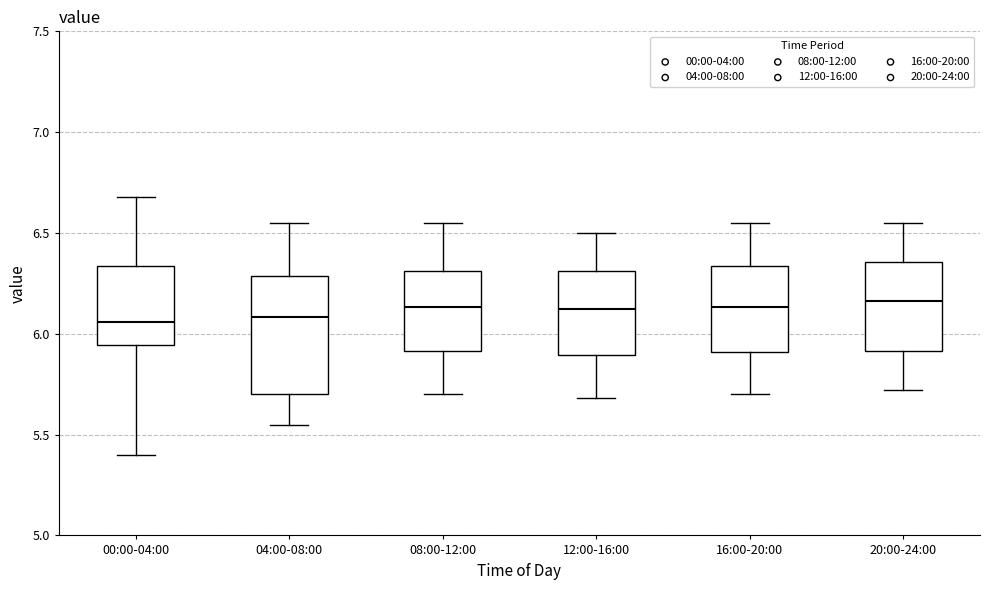

Comparing the boxes themselves (not the whiskers), which one is the tallest?

04:00-08:00